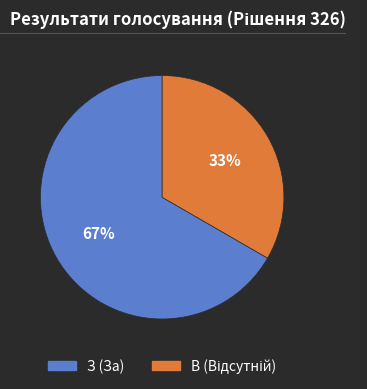

Which slice is the largest?

З (За)